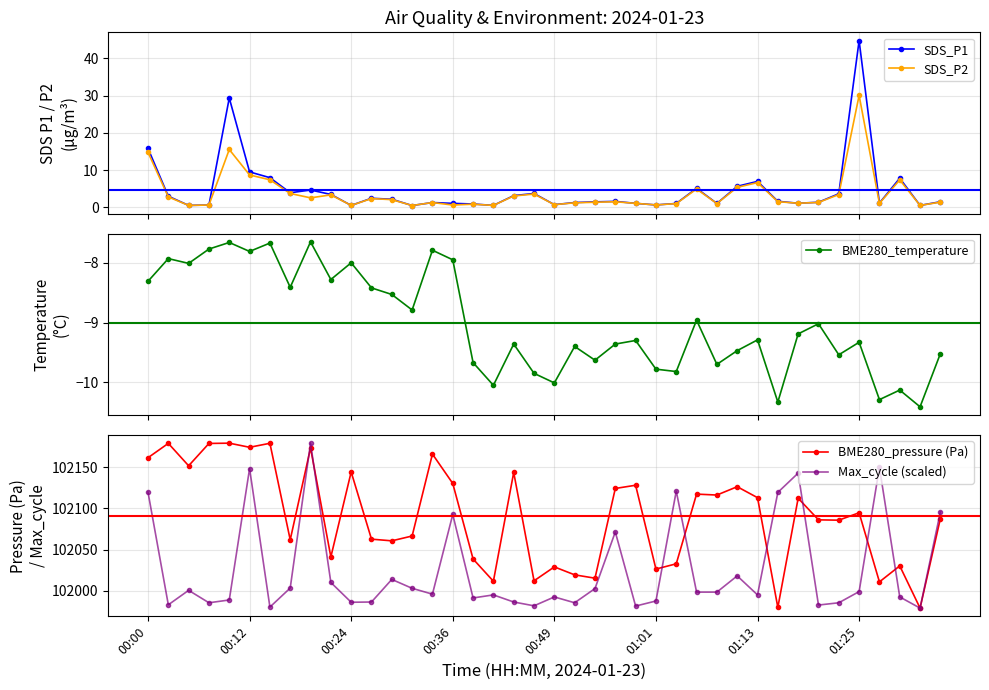

What is the value of the SDS_P1 point at the 22nd from the left?

1.3